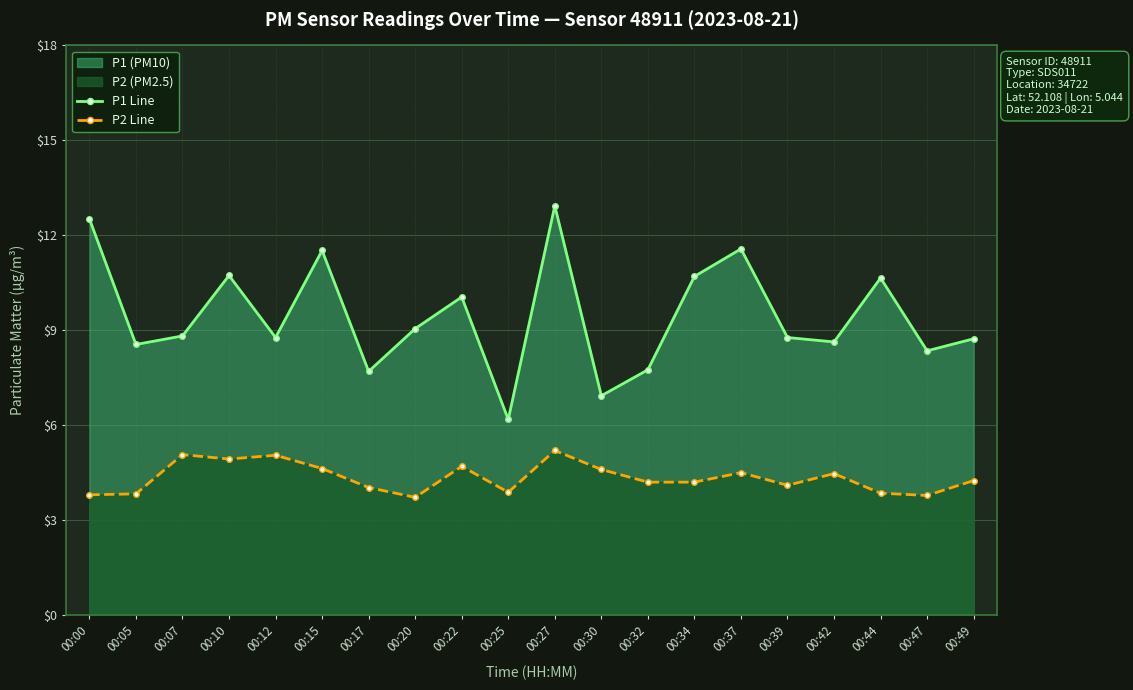

At which category does P1 Line reach its first local peak?

00:10